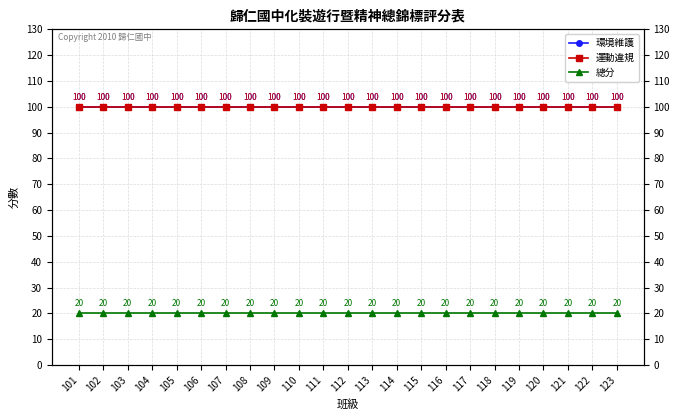

List the series in order of their peak value, highest first.

環境維護, 運動違規, 總分